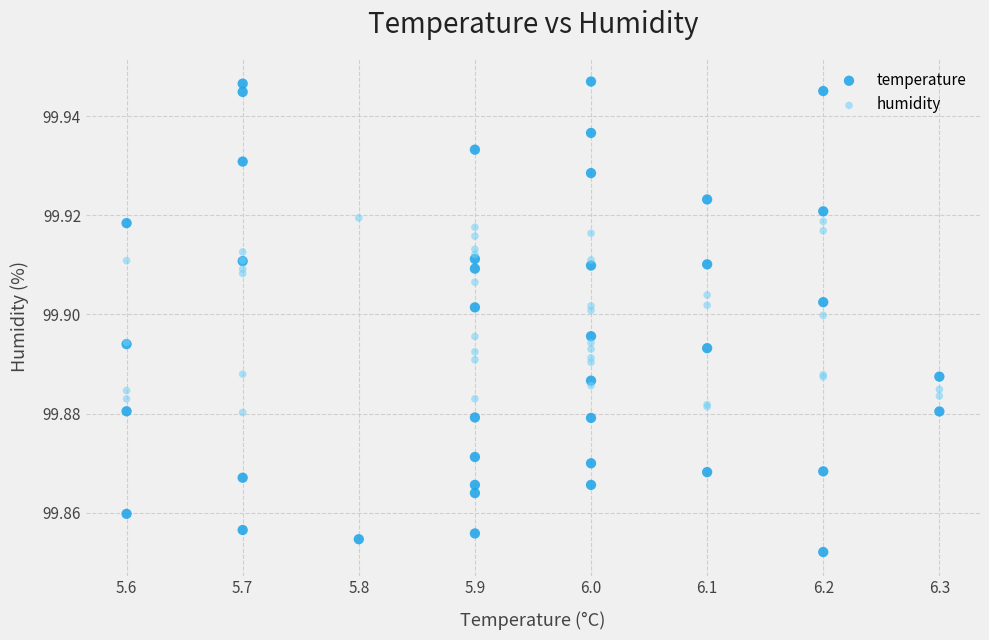

What are all the series names shown in the legend?

temperature, humidity